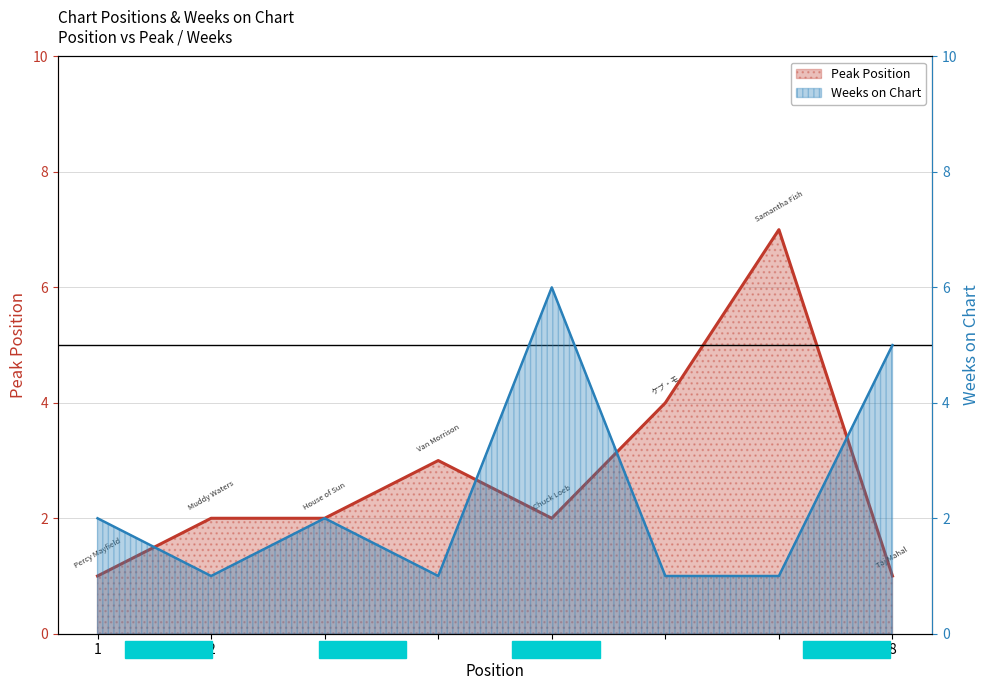

After their last crossing, which series has the higher values: Peak Position or Weeks on Chart?

Weeks on Chart